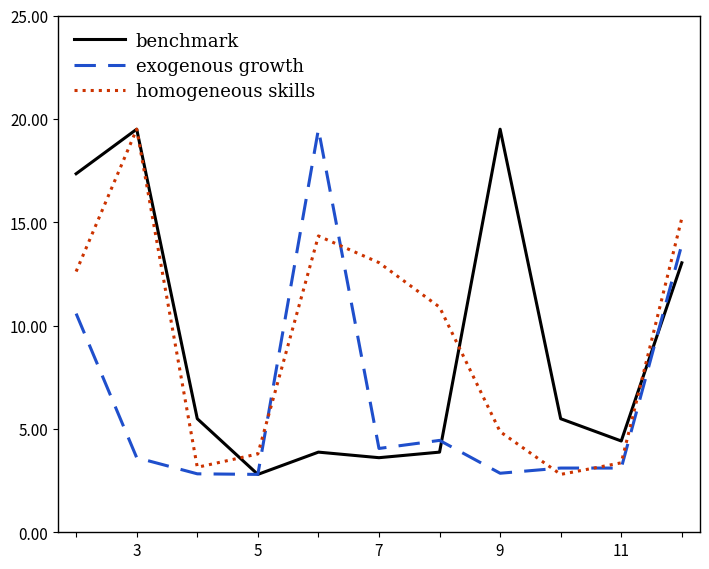

What is the greatest value displayed?

19.5